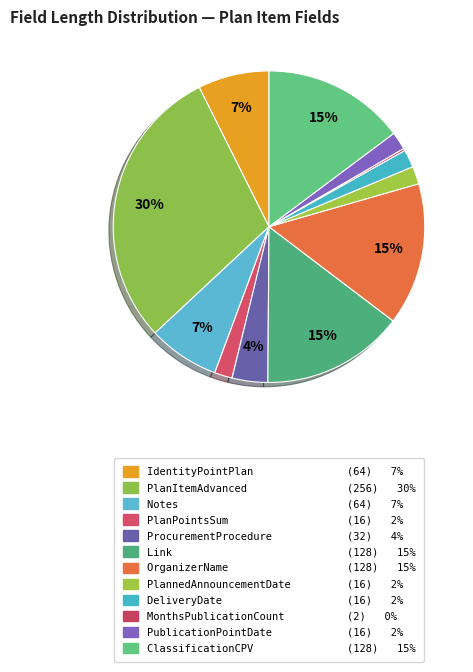

What is the change in value from IdentityPointPlan to PlanPointsSum?

-48